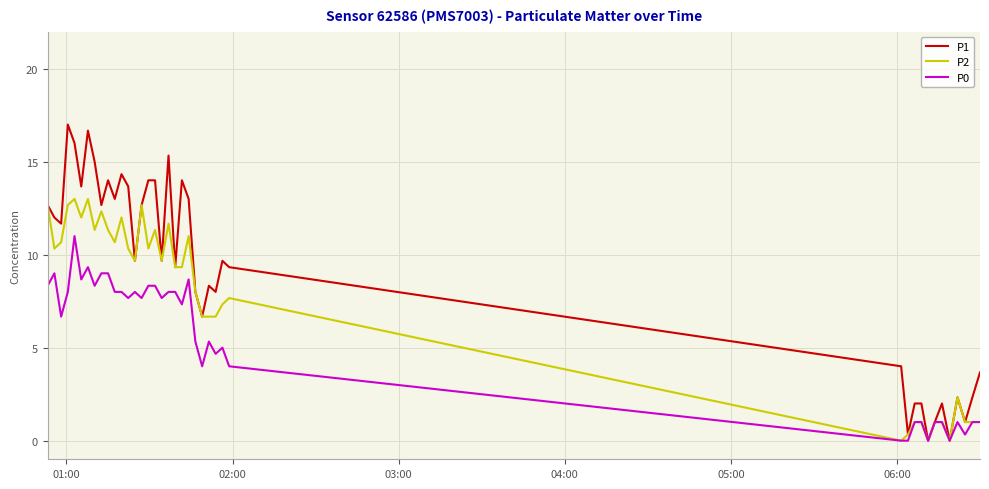

Which series has the largest total across all categories?

P1